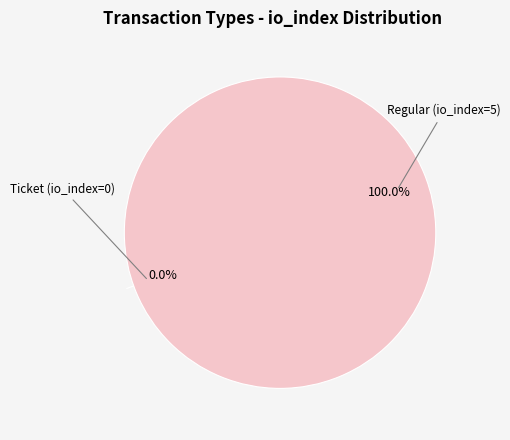

Which category has the biggest portion of the pie?

Regular (io_index=5)